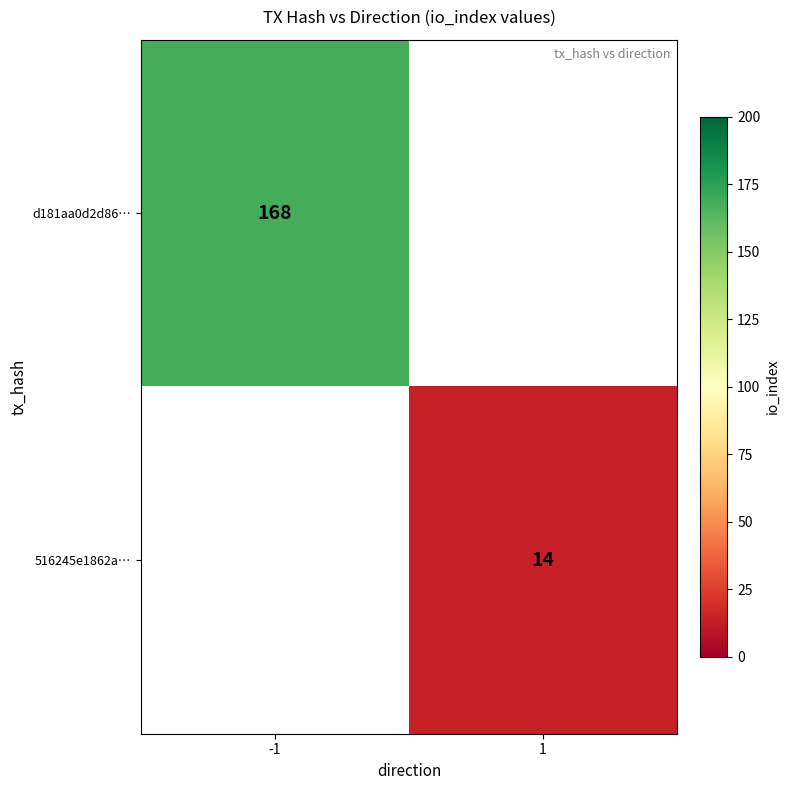

The value of 516245e1862a… at 1 is 4. True or false?

False